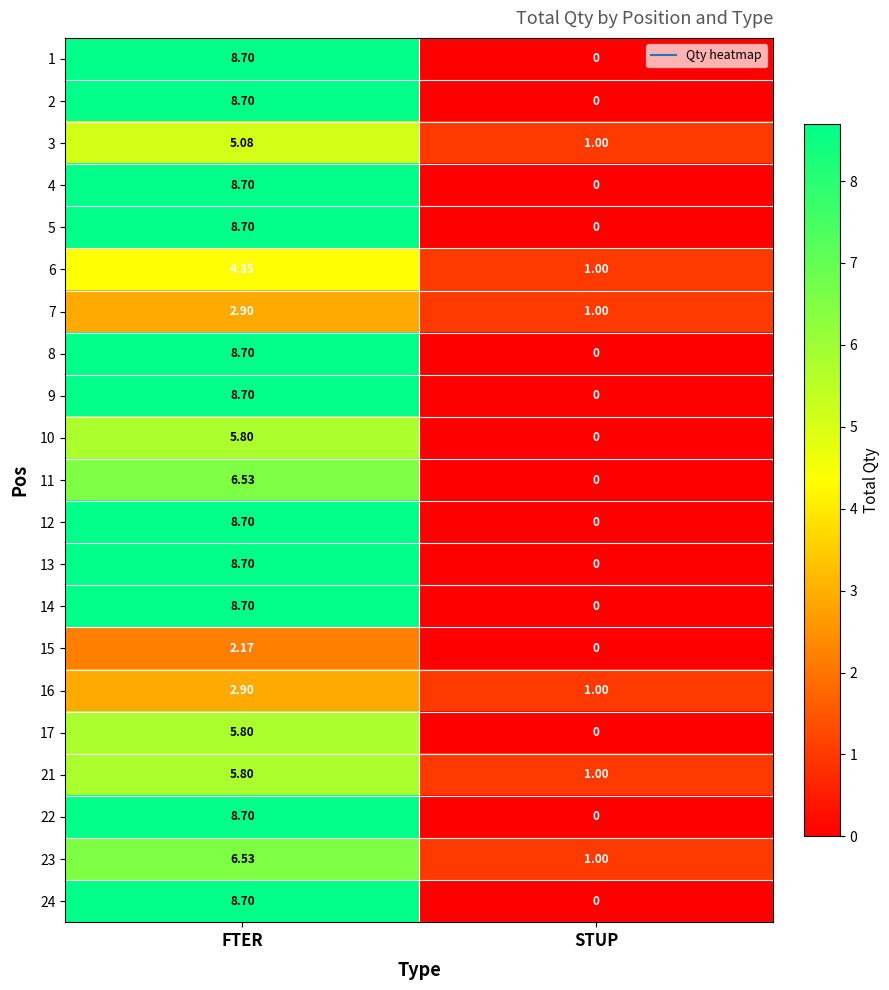

Where does the 12 series first go above 8?

FTER